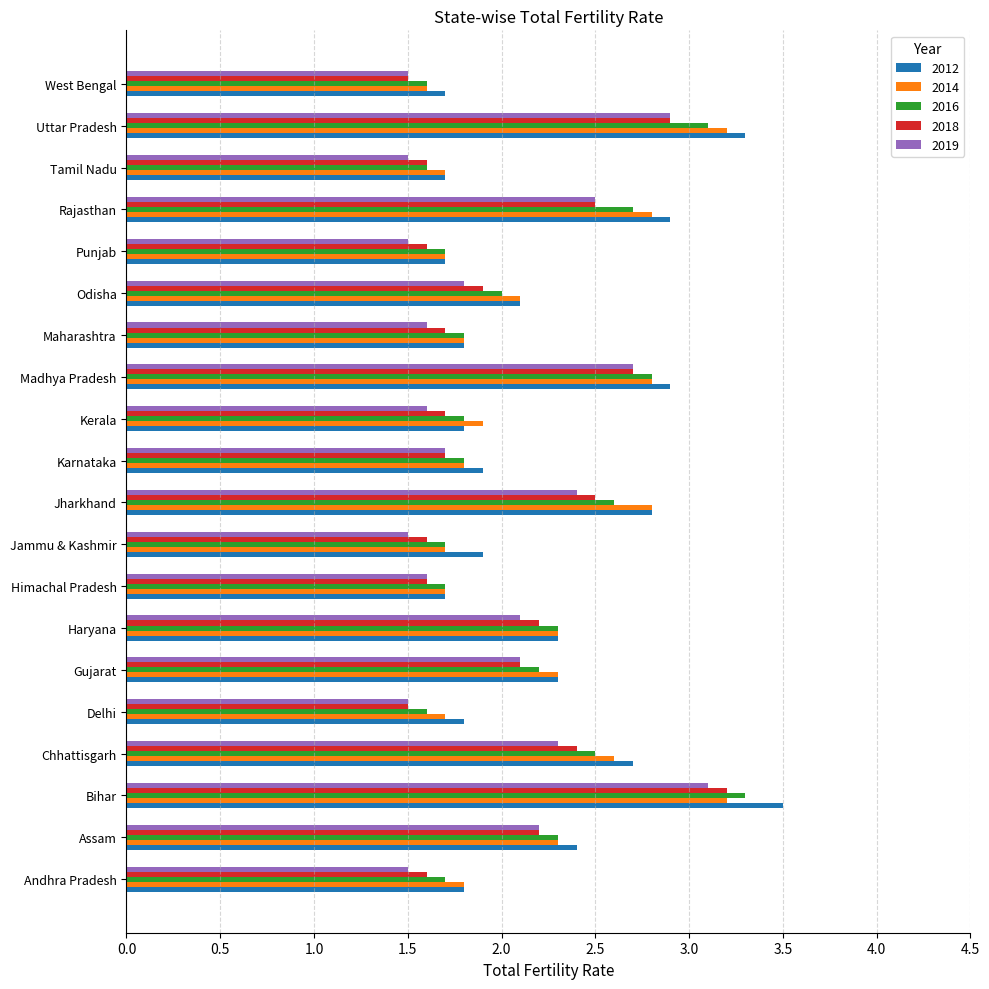

What is the average value of the 2018 series?

2.0